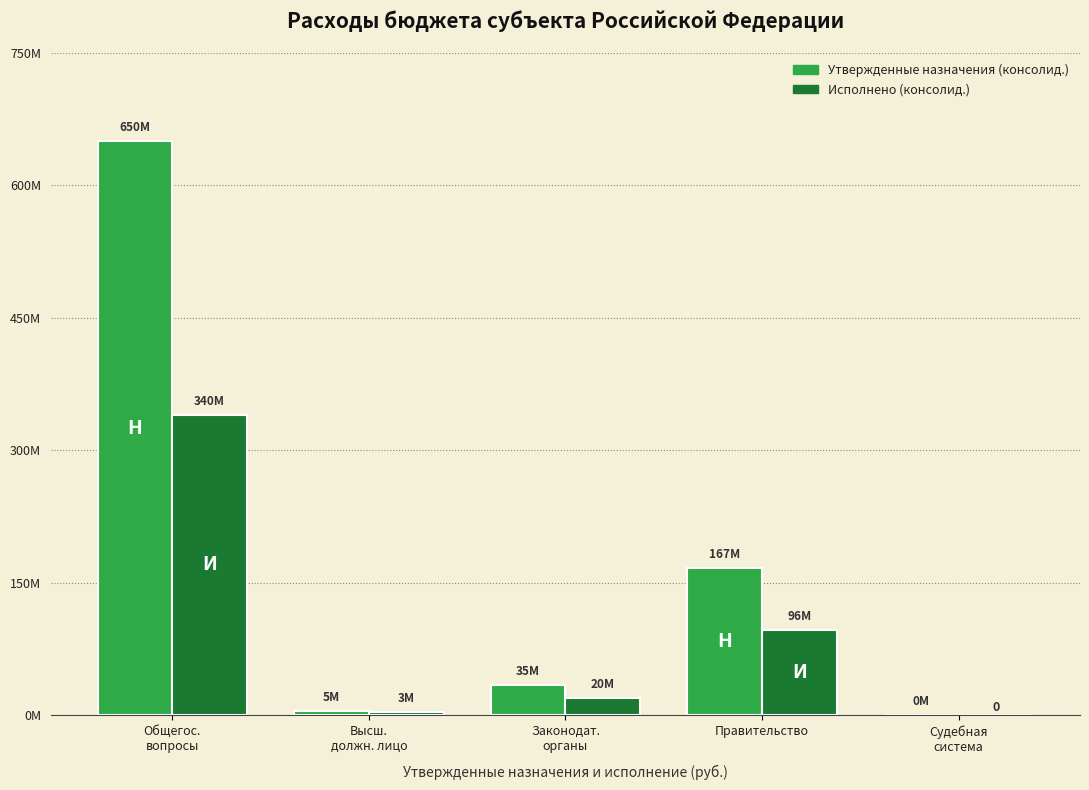

At Общегос.
вопросы, list the series in order from smallest to largest.

Исполнено (консолид.), Утвержденные назначения (консолид.)